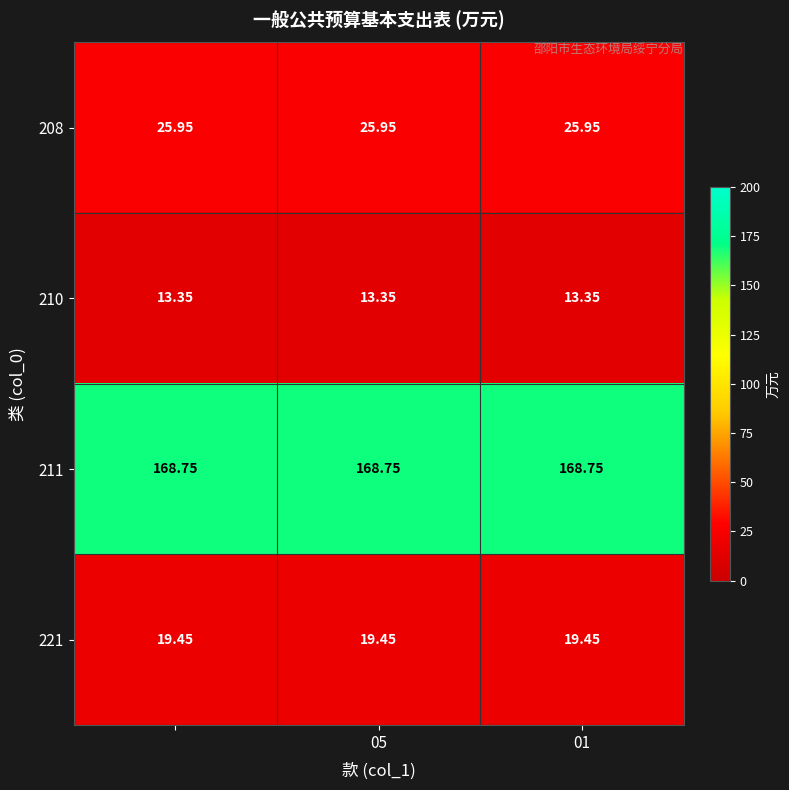

At how many categories does at least one series exceed 84?

3